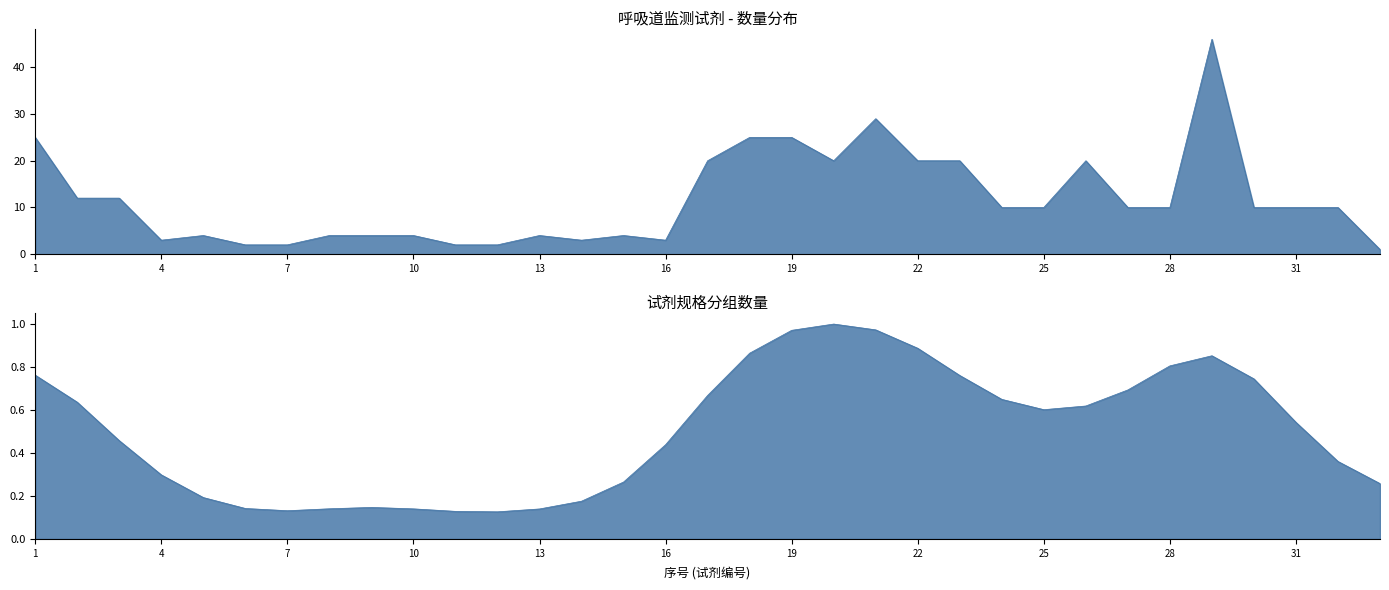

True or false: the data has more than 1 interior local peaks.

True